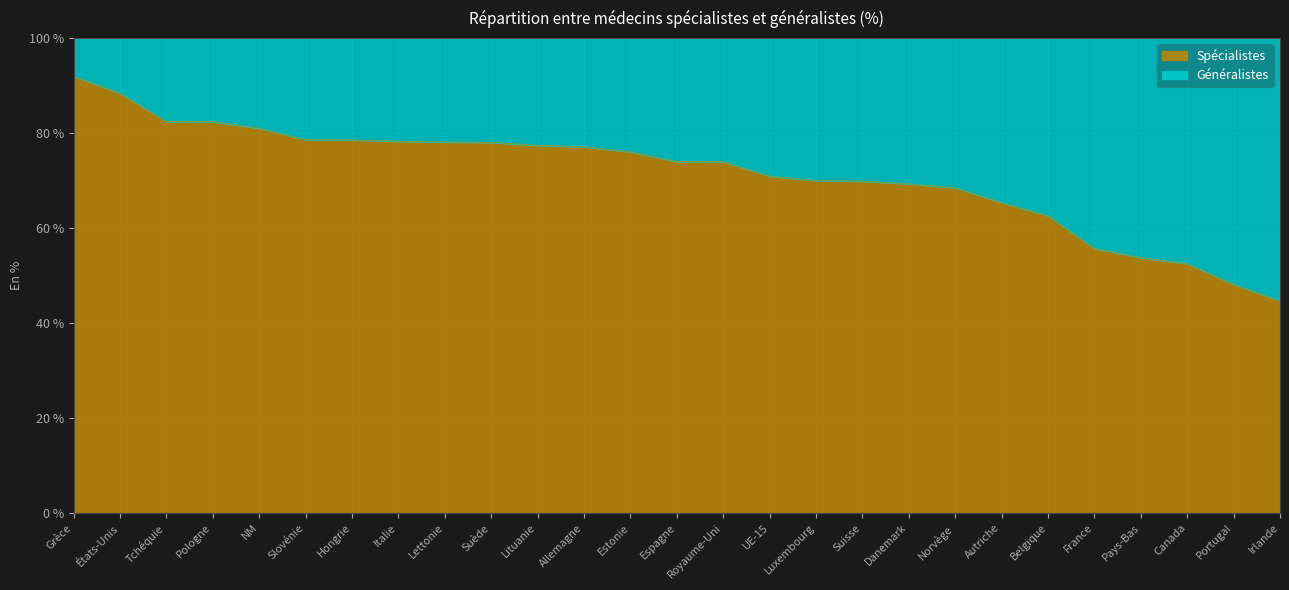

What is the change in value from Luxembourg to Autriche?

-4.6